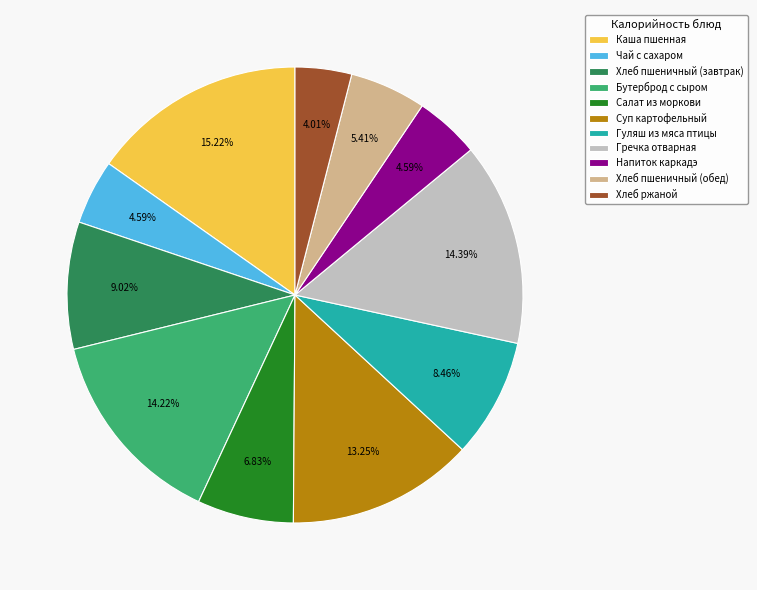

Approximately how many times larger is the value at Бутерброд с сыром compared to Гуляш из мяса птицы?

1.7